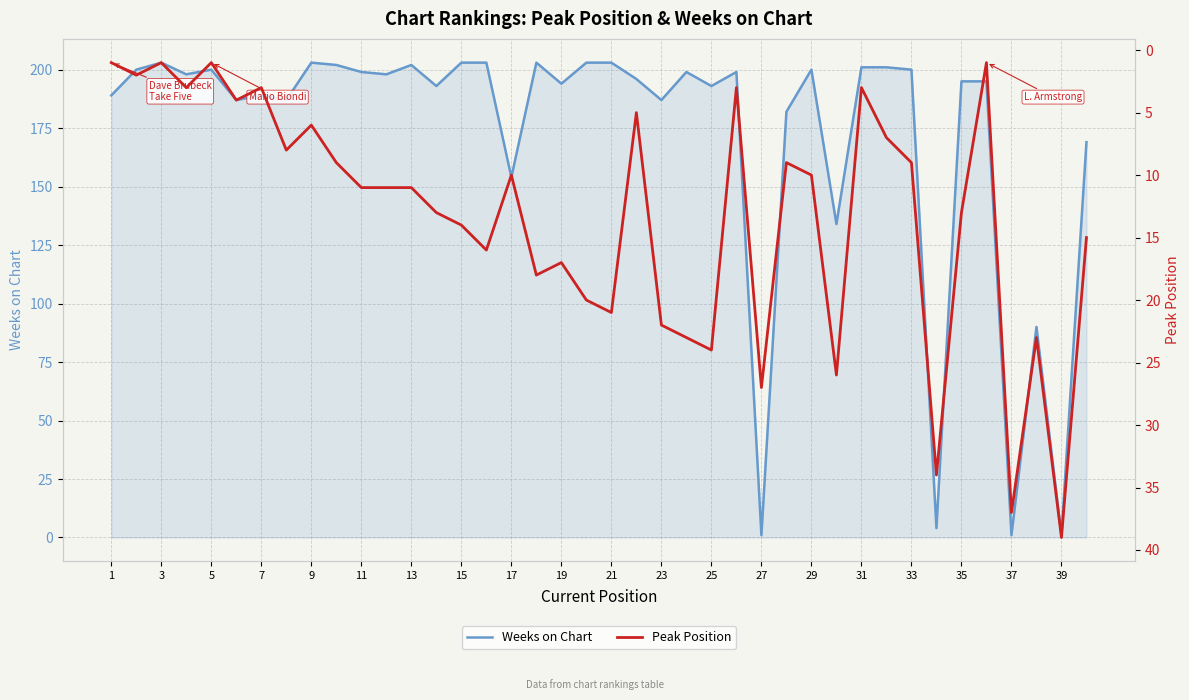

True or false: Peak Position and Weeks on Chart cross at least once.

True